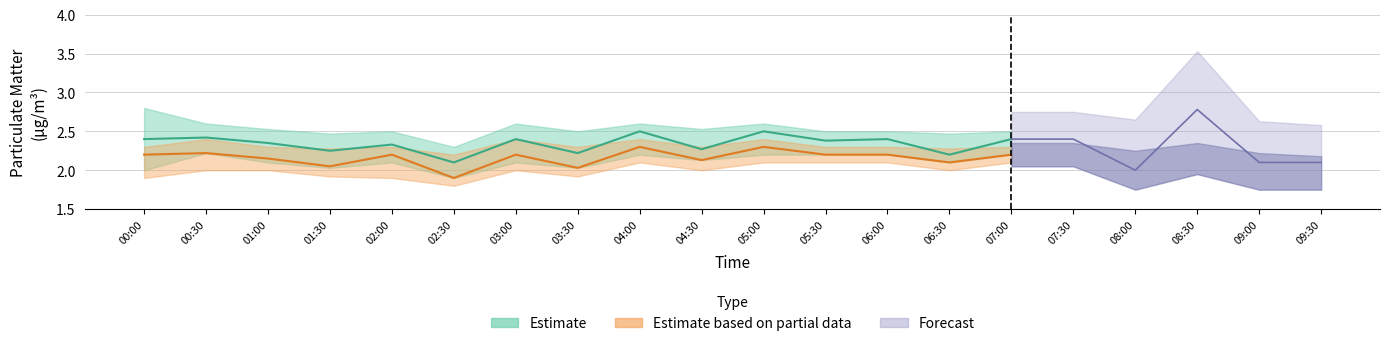

At which label does P1 reach its peak?

08:30